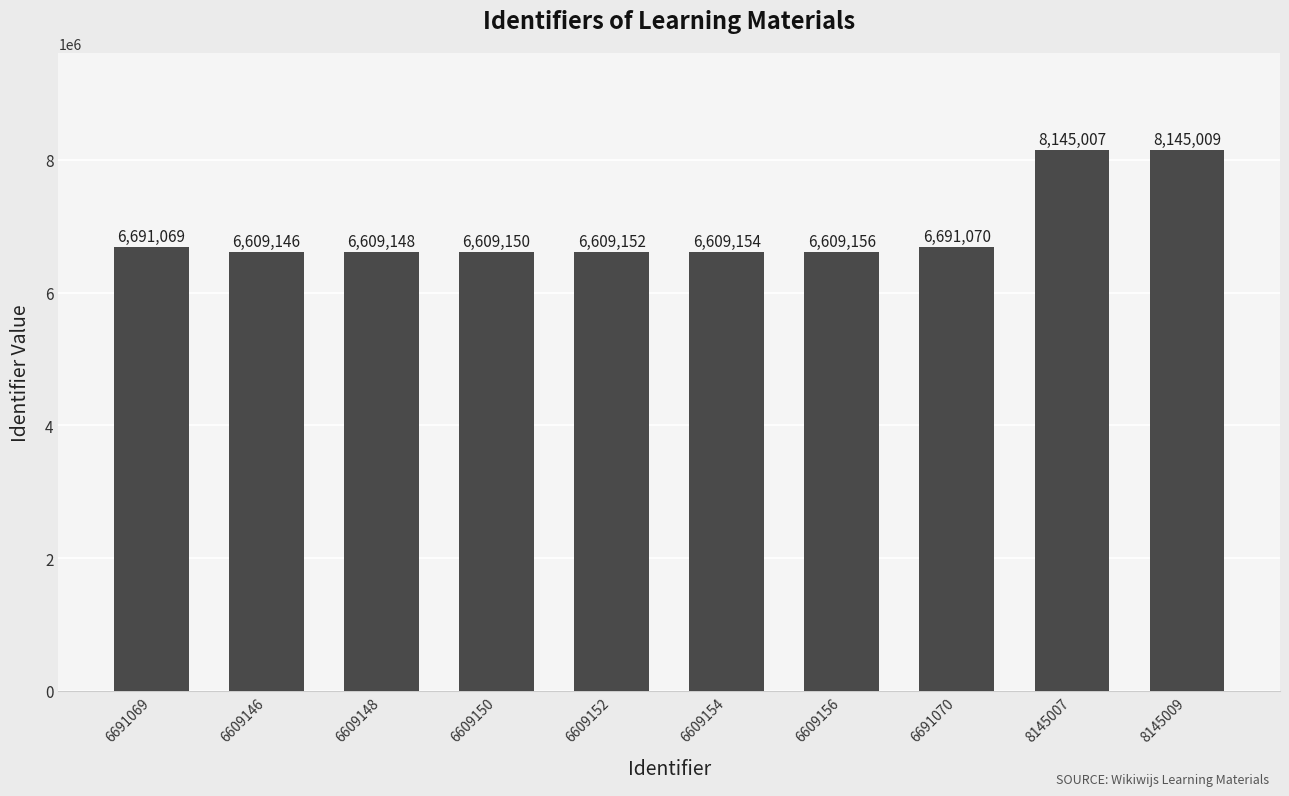

What is the ratio of the value at 6609148 to the value at 6609156?

1.0